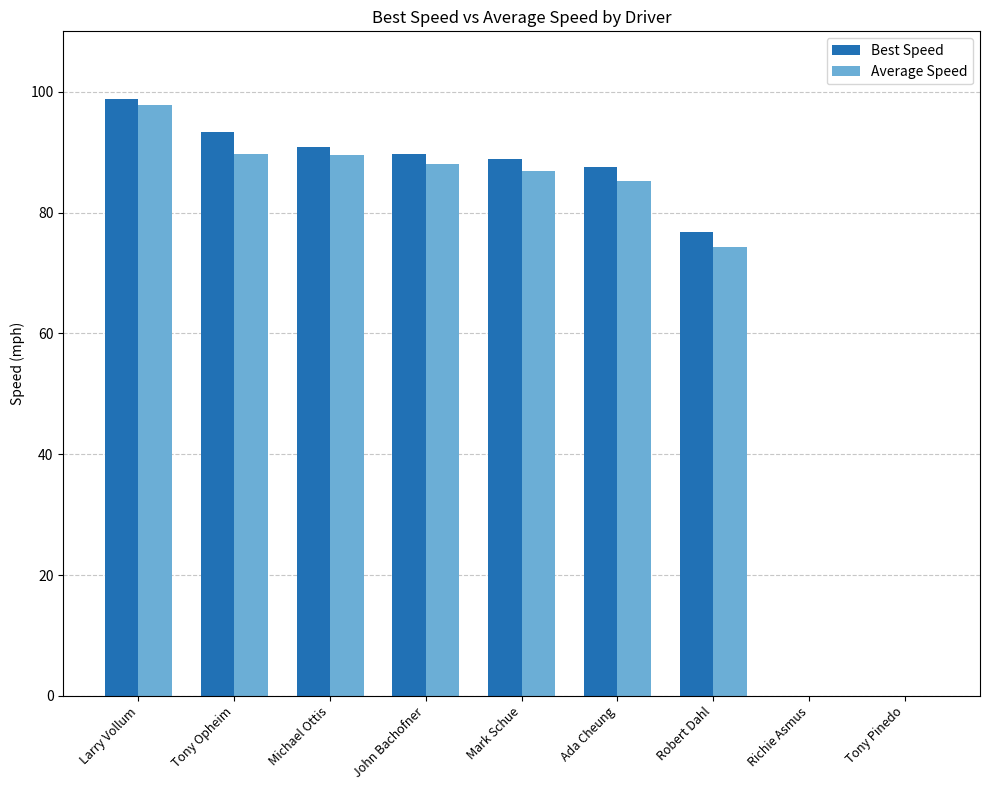

What is the average value of the Average Speed series?

67.9